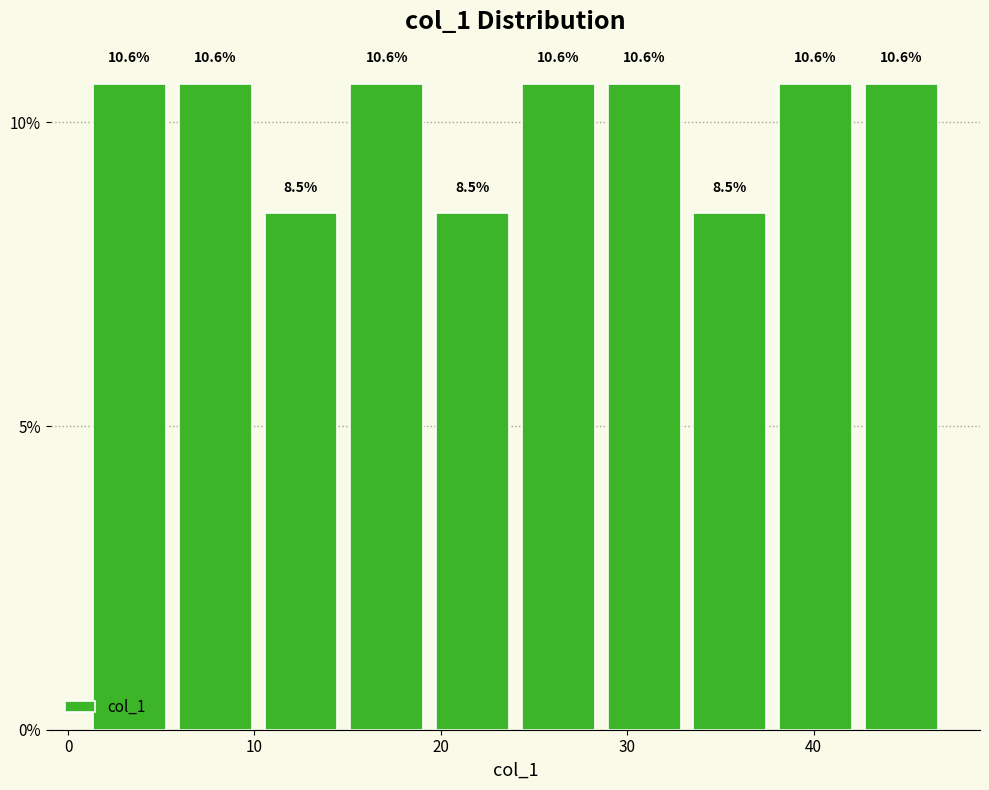

Reading left to right, list every bar in this chart as the range it spans on the x-axis followed by its height. The bar edges are not printed on the chart, so give them approximately, as read against the axis.

1.0 to 5.6: 10.6
5.6 to 10.2: 10.6
10.2 to 14.8: 8.5
14.8 to 19.4: 10.6
19.4 to 24.0: 8.5
24.0 to 28.6: 10.6
28.6 to 33.2: 10.6
33.2 to 37.8: 8.5
37.8 to 42.4: 10.6
42.4 to 47.0: 10.6